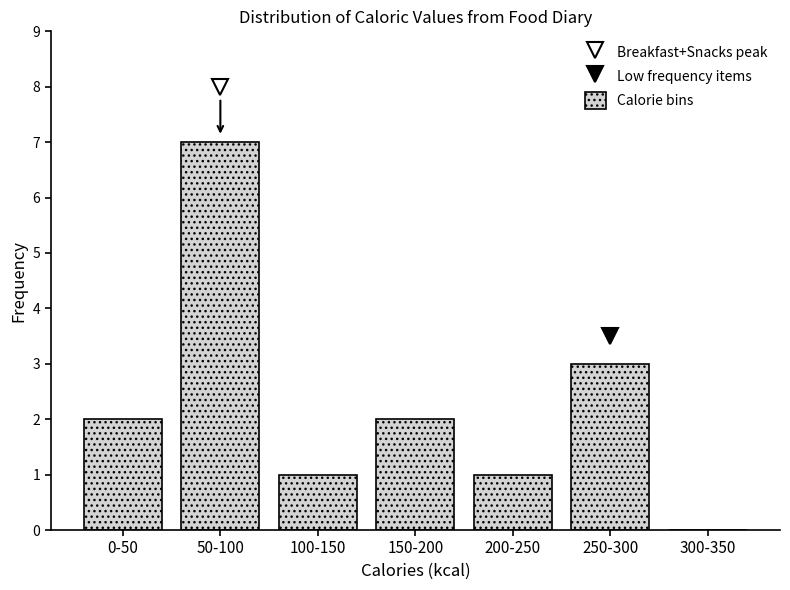

Reading right to left, transcribe all the data shown in this chart.

300-350=0	250-300=3	200-250=1	150-200=2	100-150=1	50-100=7	0-50=2